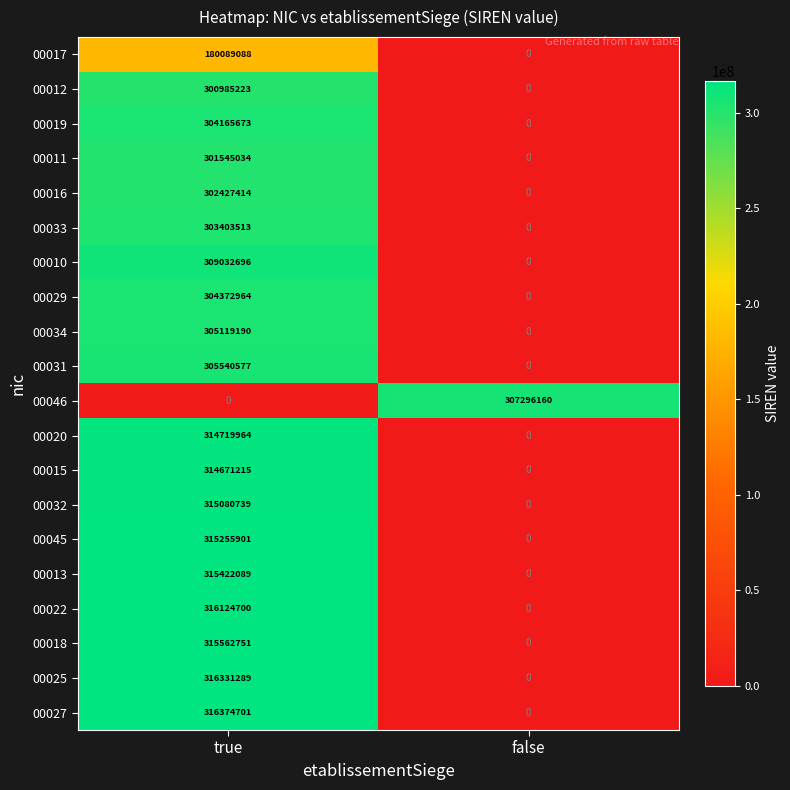

At which category is the sum across all series the highest?

true